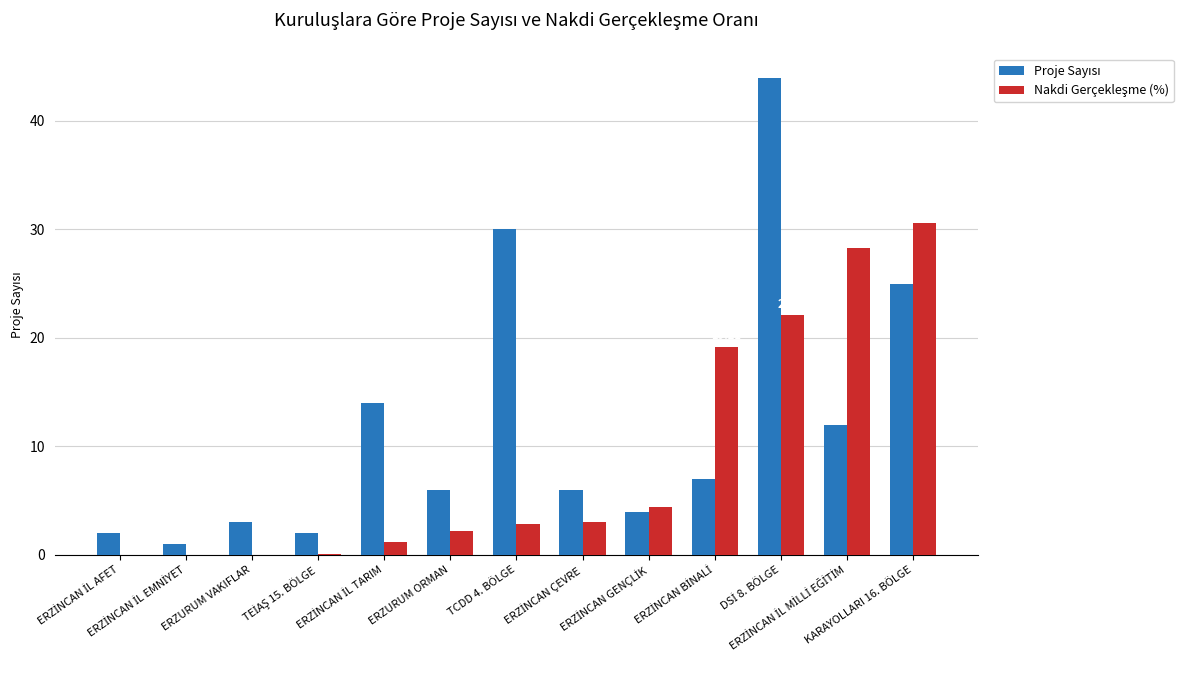

Does the chart contain stacked bars?

No